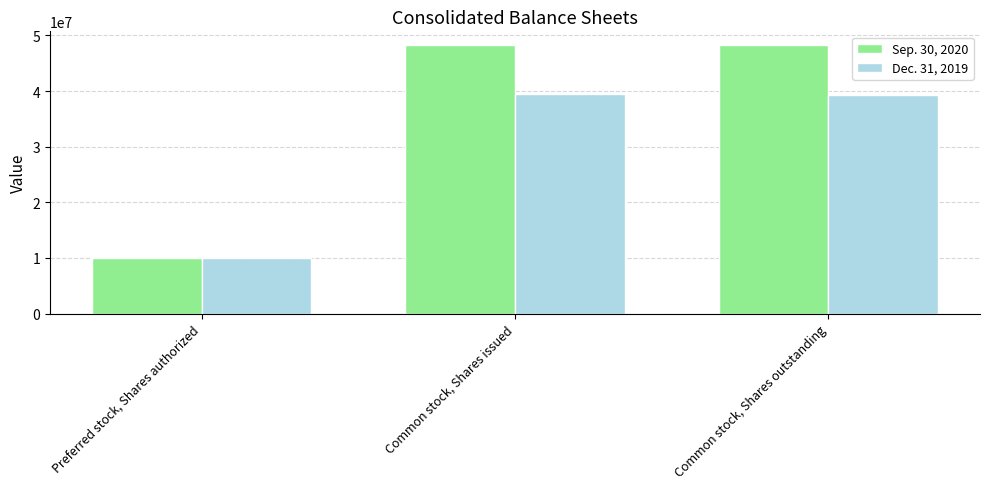

List the series in order of their overall mean, highest first.

Sep. 30, 2020, Dec. 31, 2019